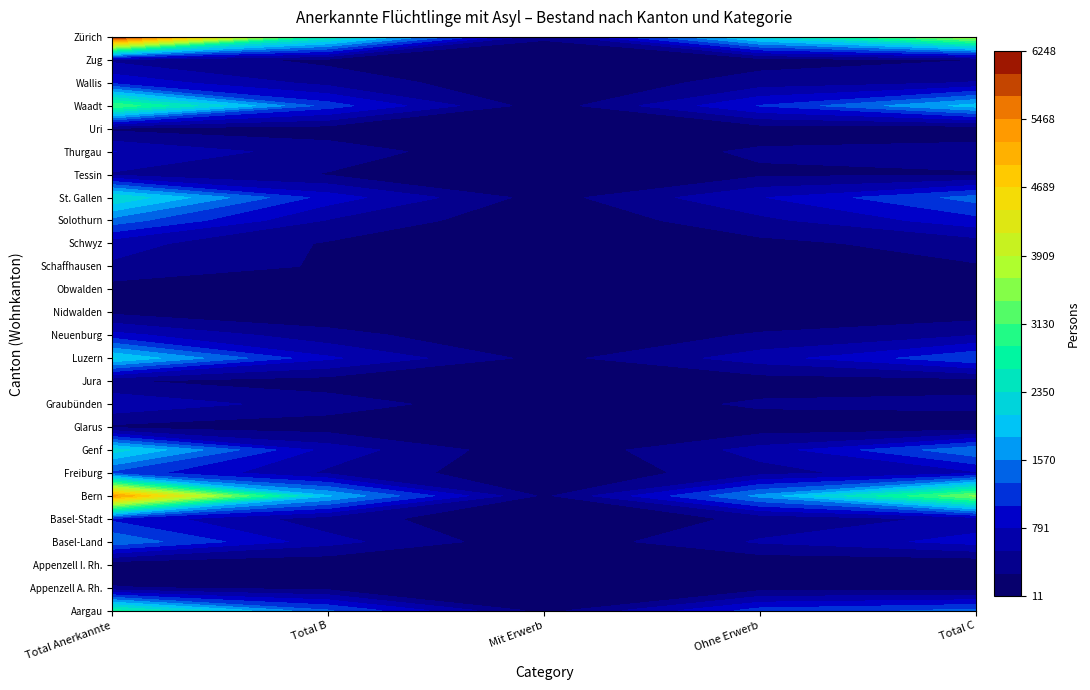

What is the approximate value of Bern at 2, to the nearest 50?

200